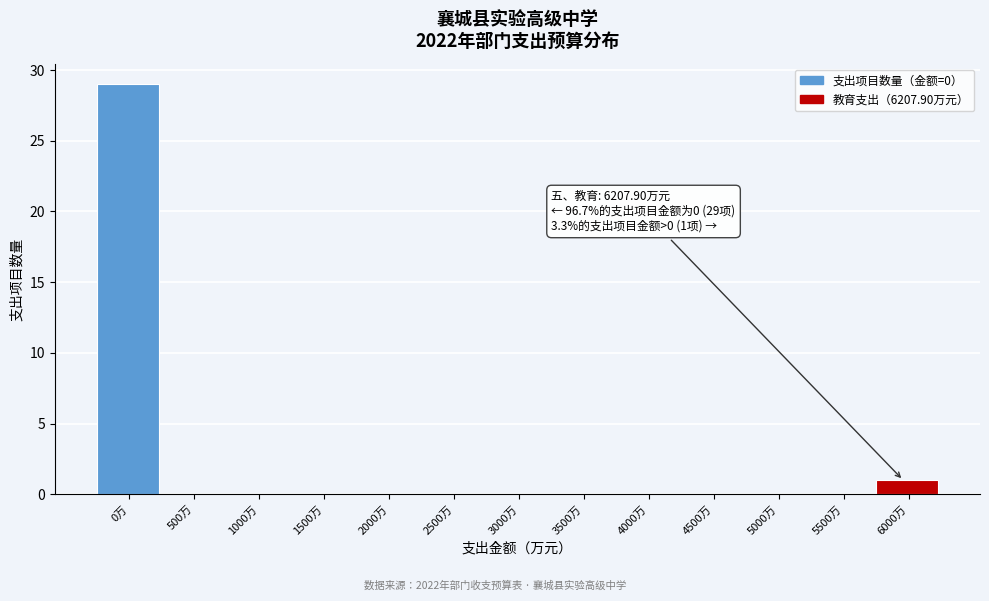

Reading left to right, extract all data points from this chart.

0万=29	500万=0	1000万=0	1500万=0	2000万=0	2500万=0	3000万=0	3500万=0	4000万=0	4500万=0	5000万=0	5500万=0	6000万=1